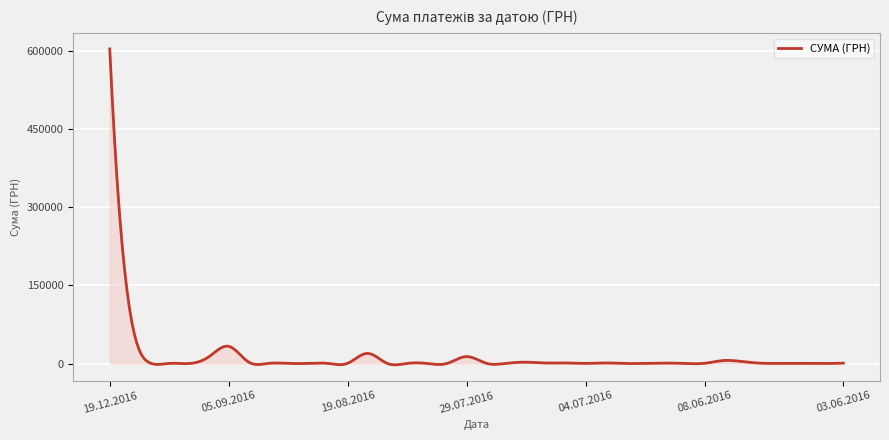

What is the difference between the maximum and minimum values?

606909.2